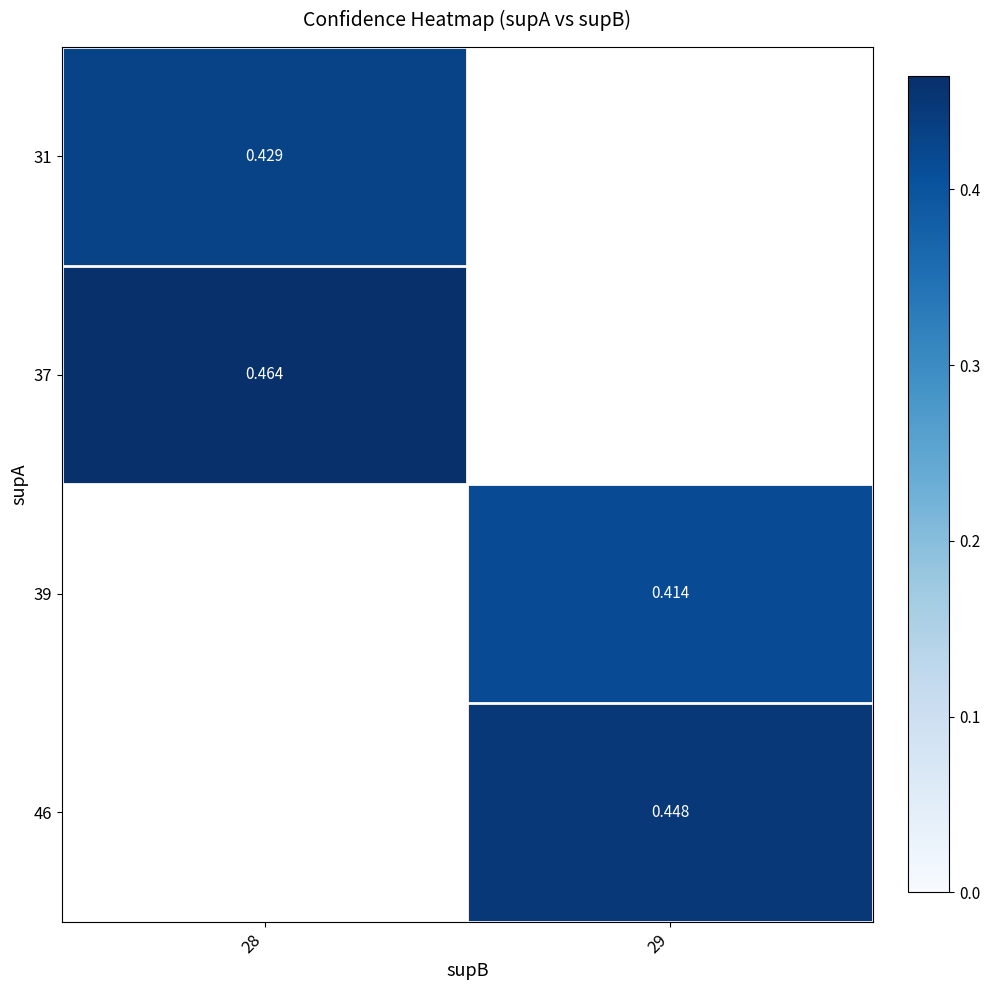

Is the value of 39 at 29 greater than the value of 31 at 28?

No